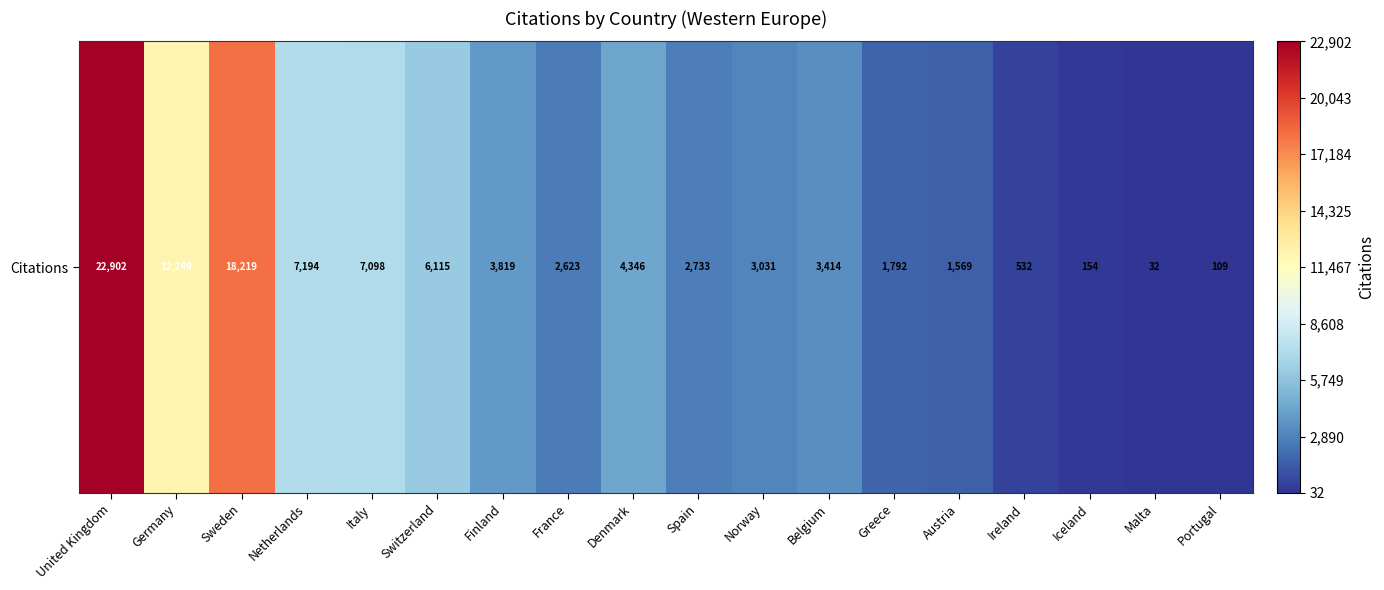

True or false: the data shows 10631 at Switzerland.

False